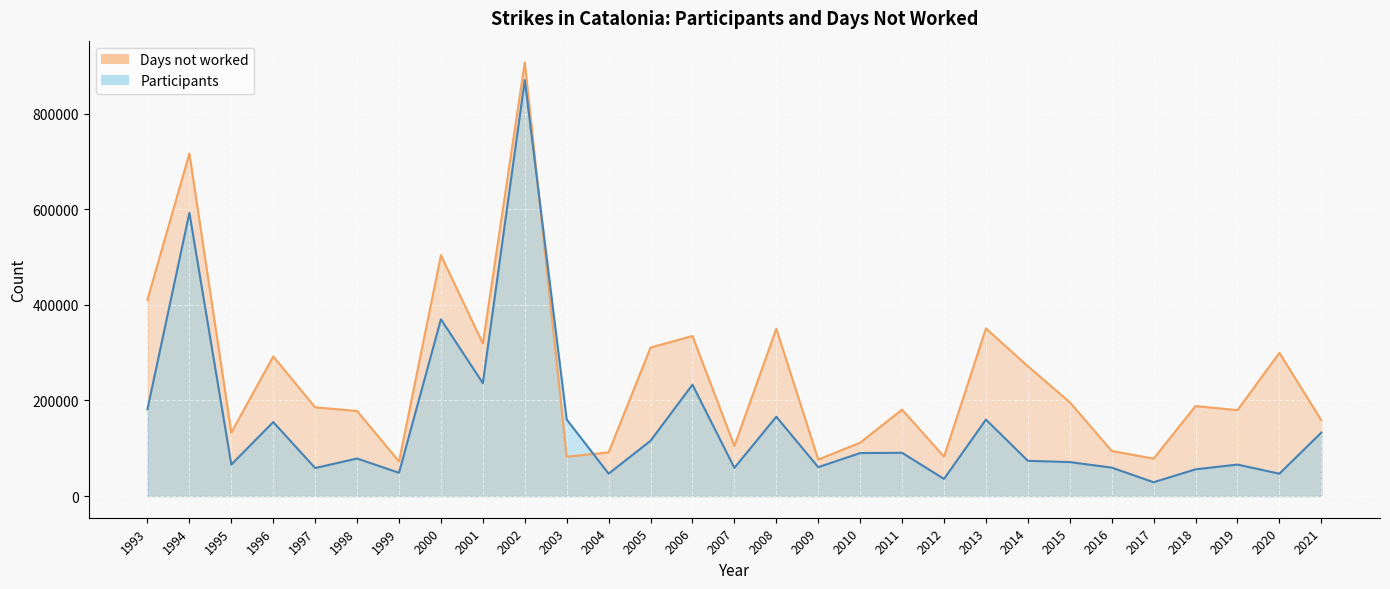

Reading left to right, extract all data points from this chart.

Participants: 2021=132737	2020=46747	2019=65874	2018=55902	2017=28907	2016=59512	2015=71052	2014=73747	2013=159944	2012=35870	2011=90470	2010=89990	2009=60402	2008=165988	2007=58935	2006=233023	2005=115656	2004=46809	2003=160246	2002=870485	2001=236336	2000=369880	1999=48714	1998=78550	1997=58605	1996=154835	1995=65888	1994=592812	1993=181829
Days not worked: 2021=158712	2020=299807	2019=179704	2018=188392	2017=78325	2016=94449	2015=196373	2014=271679	2013=350767	2012=82340	2011=180882	2010=111727	2009=76463	2008=350094	2007=104806	2006=335028	2005=310742	2004=91468	2003=82318	2002=907611	2001=319208	2000=503952	1999=72425	1998=178022	1997=185717	1996=292154	1995=132874	1994=716893	1993=411102